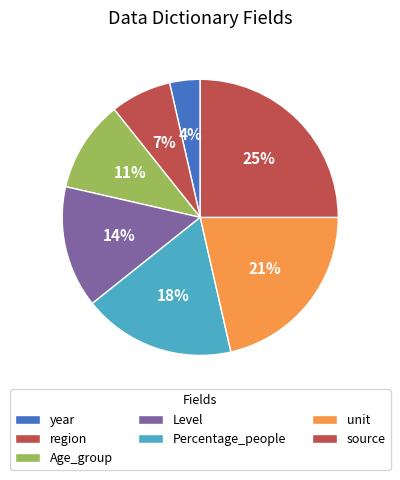

True or false: unit accounts for 21% of the total.

True